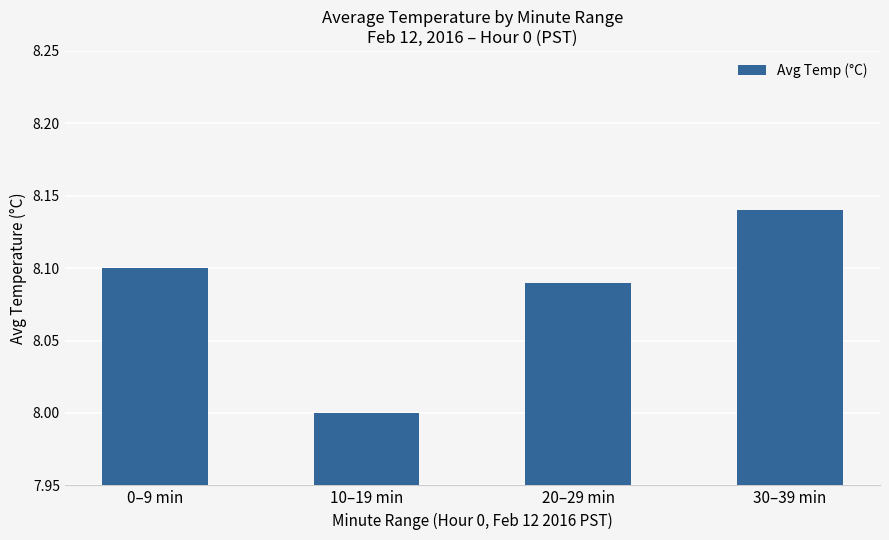

What is the difference between the values at 30–39 min and 10–19 min?

0.1